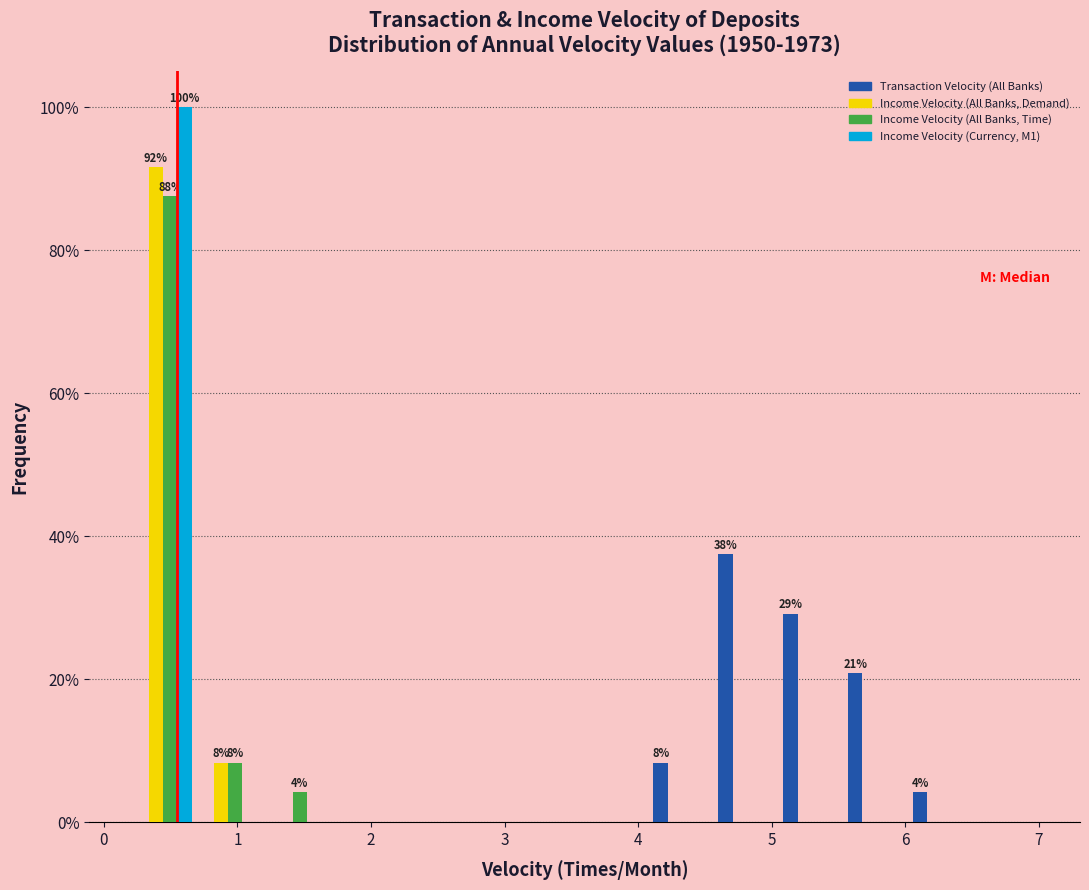

In the Income Velocity (All Banks, Time) series, which range on the x-axis has the tallest bar?

0.2 to 0.7